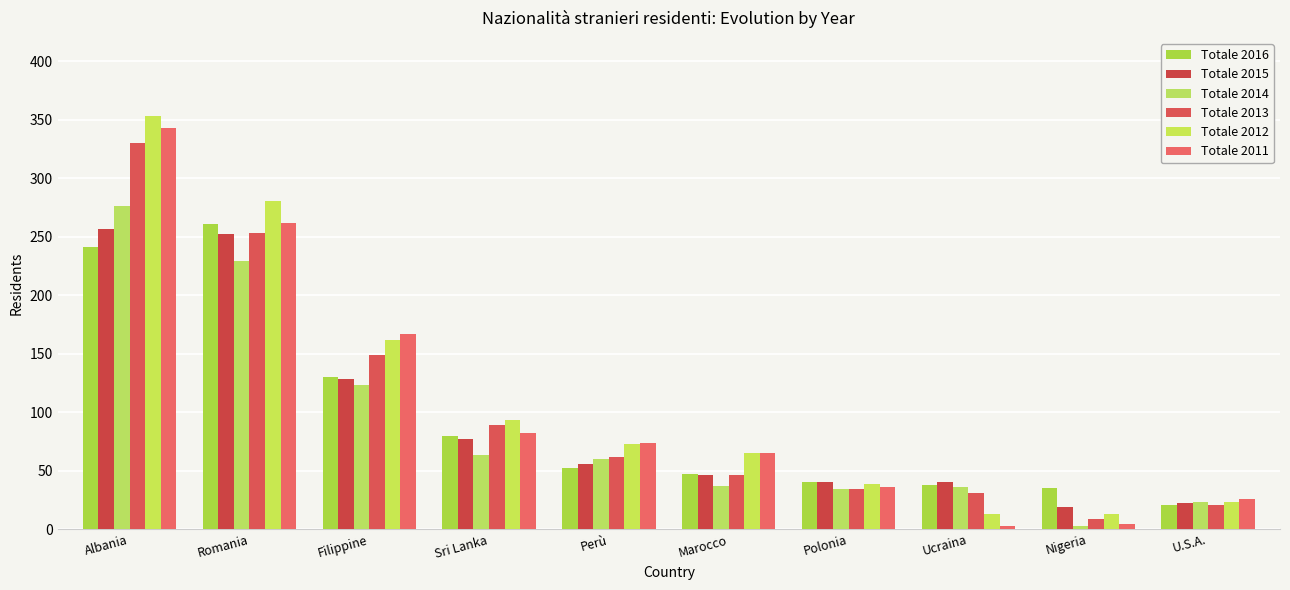

Is it true that Totale 2014 equals 123 at Filippine?

True